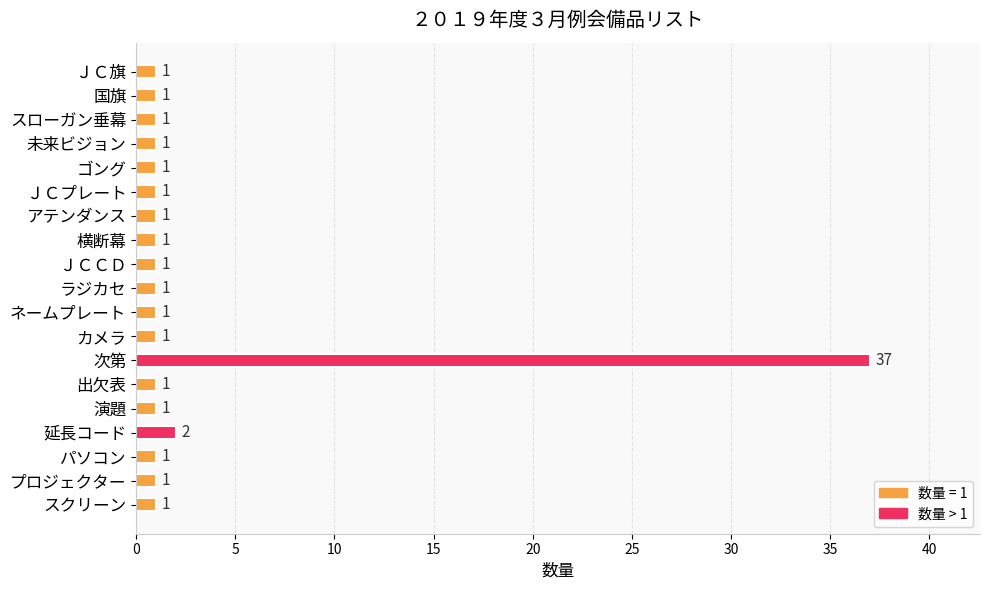

How many bars are there in total?

19